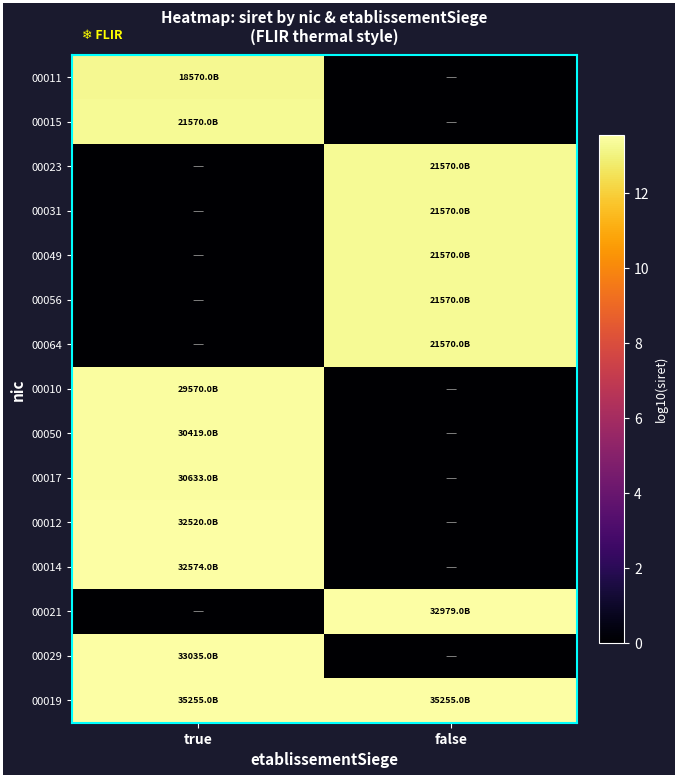

How many categories are shown in the chart?

2